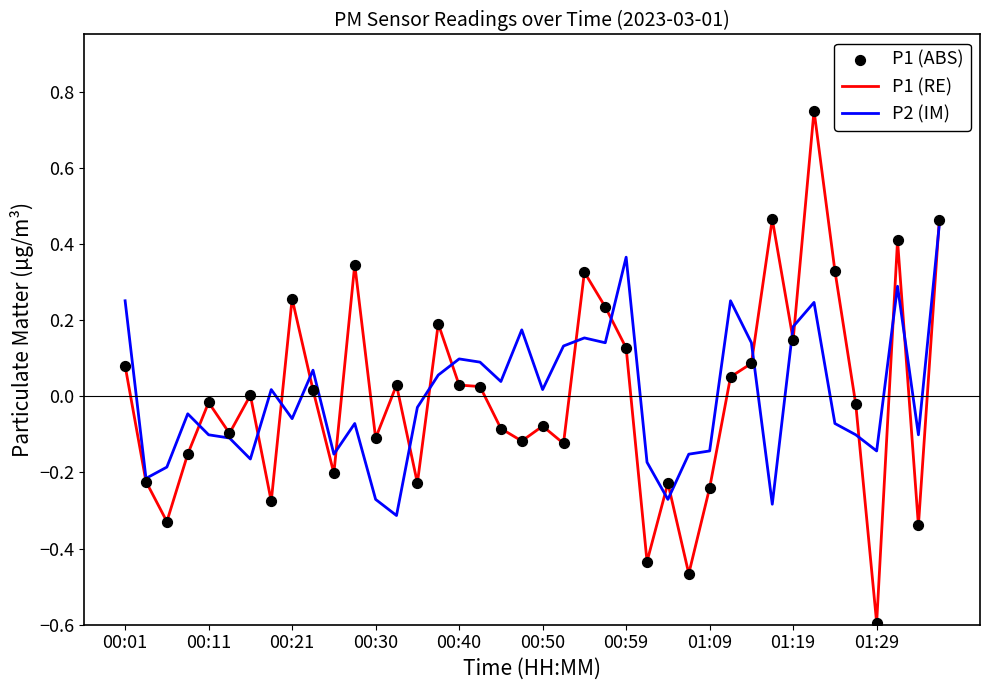

Which series has the widest spread of values?

P1 (RE)